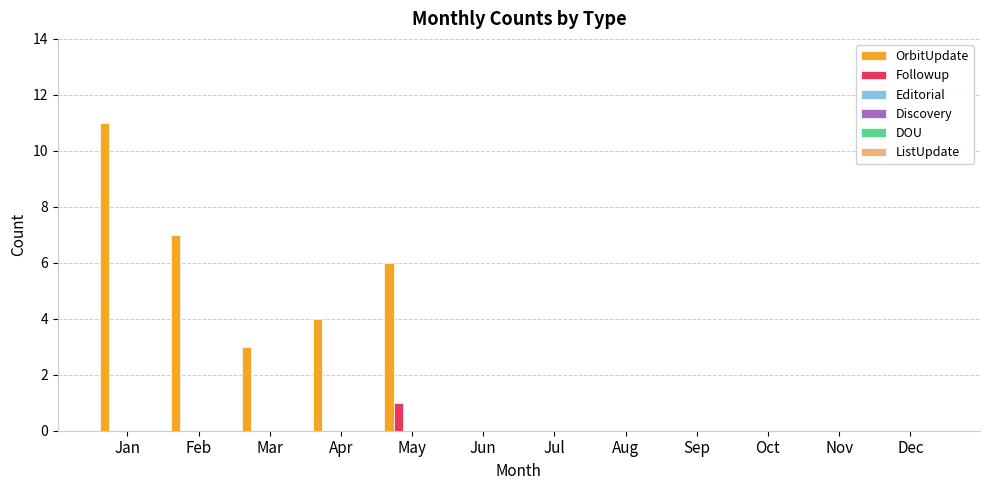

Which series has the largest total across all categories?

OrbitUpdate